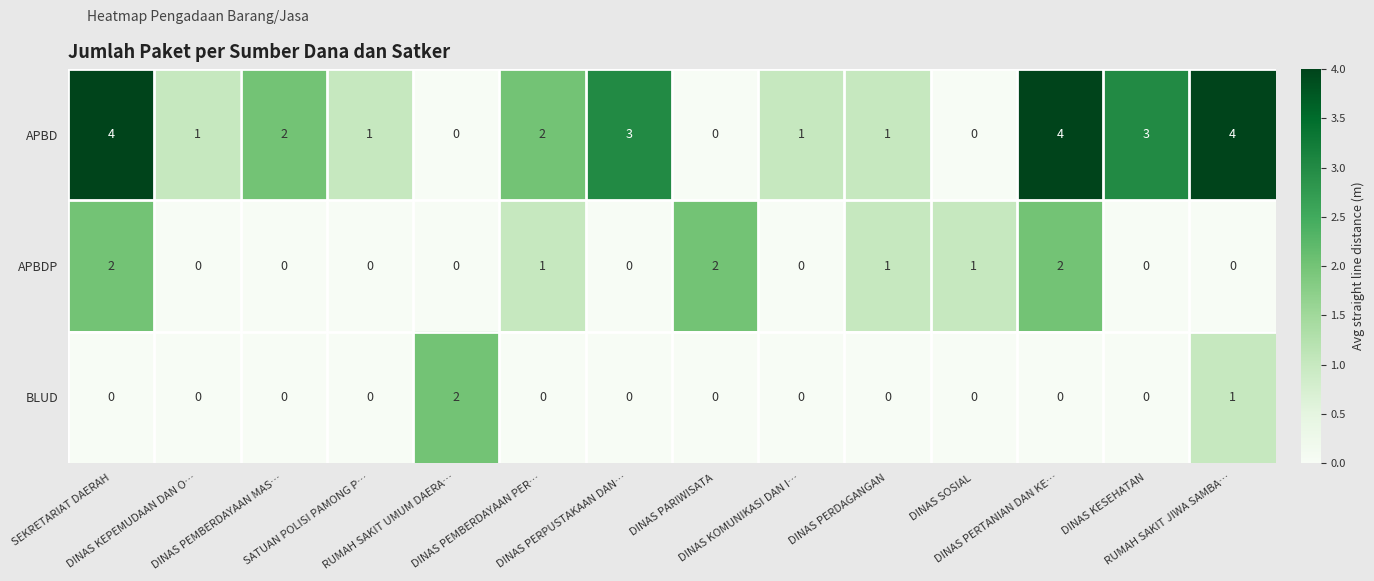

Rank the series by their average value, from lowest to highest.

BLUD, APBDP, APBD